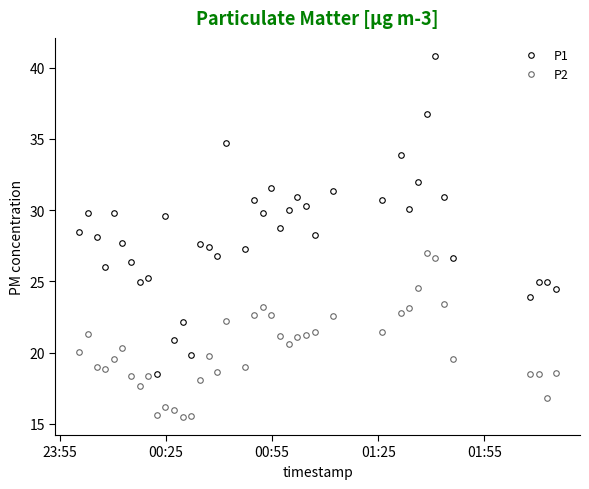

What is the maximum value for P2?

27.0